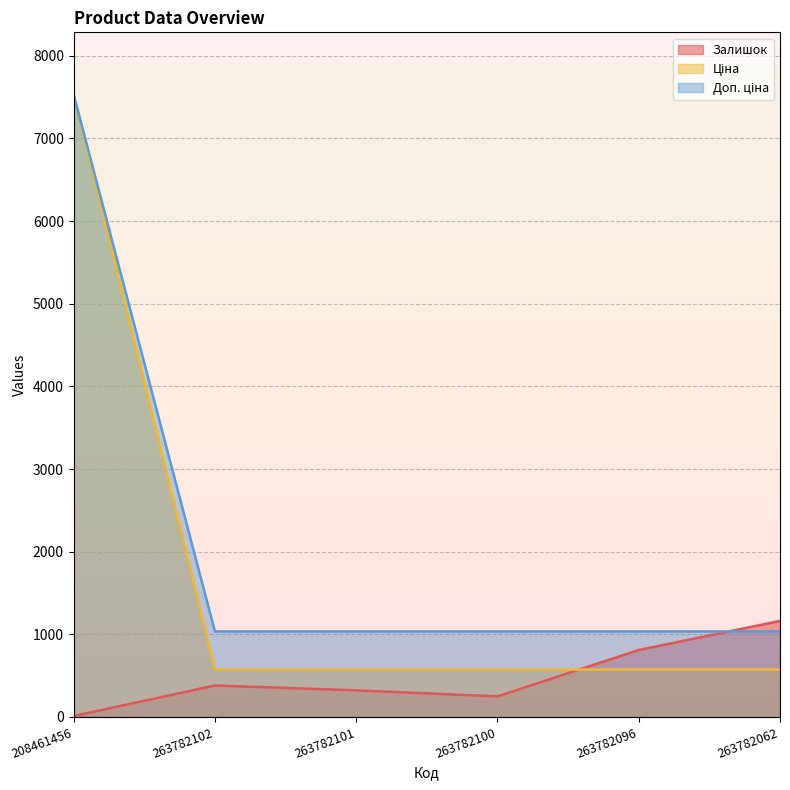

Reading left to right, what are all the values shown in this chart?

Залишок: 11.0	381.0	322.0	249.0	810.0	1162.0
Ціна: 7530.7	1035.1	1035.1	1035.1	1035.1	1035.1
Доп. ціна: 7530.7	573.5	573.5	573.5	573.5	573.5